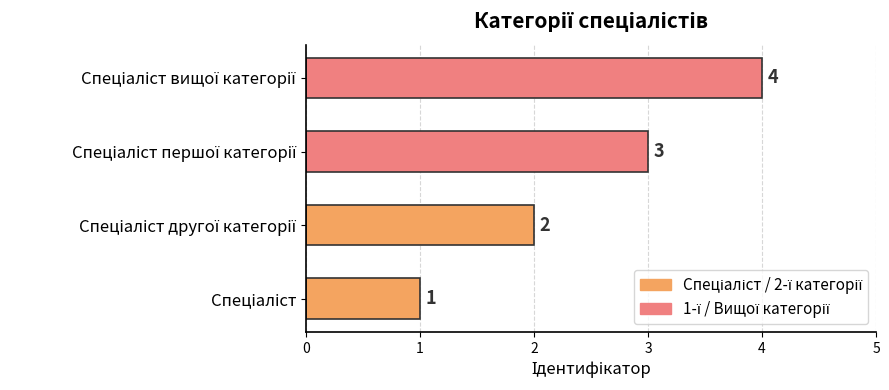

What is the sum of all values?

10